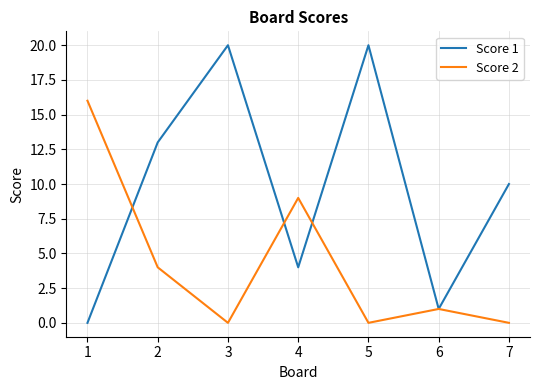

How many series are shown in this chart?

2